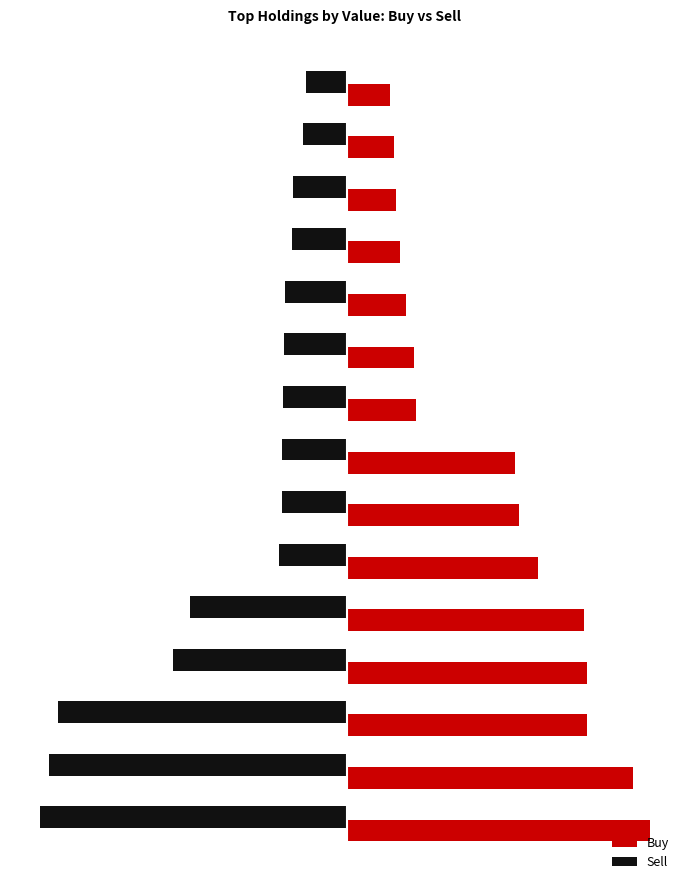

What are all the series names shown in the legend?

Buy, Sell